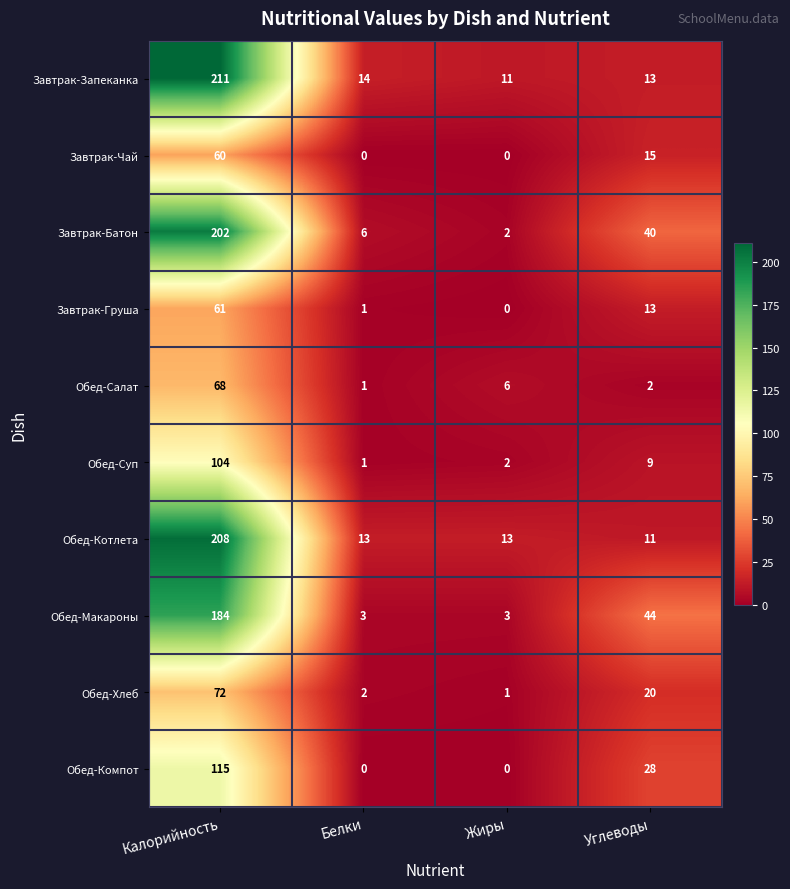

Which series has the largest total across all categories?

Завтрак-Батон